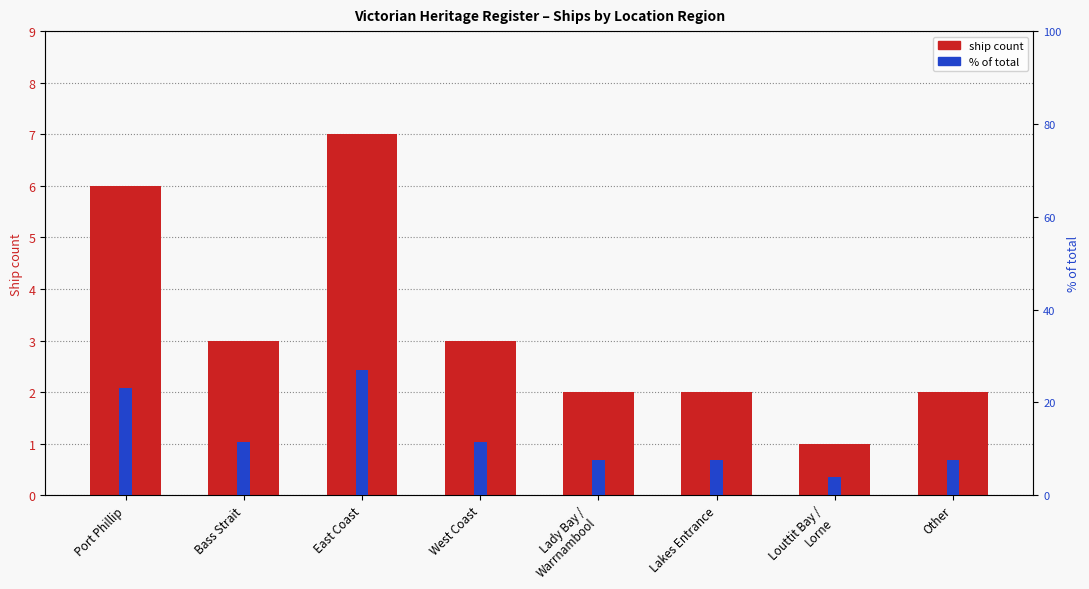

What is the value of the ship count bar at the 2nd from the left?

3.0